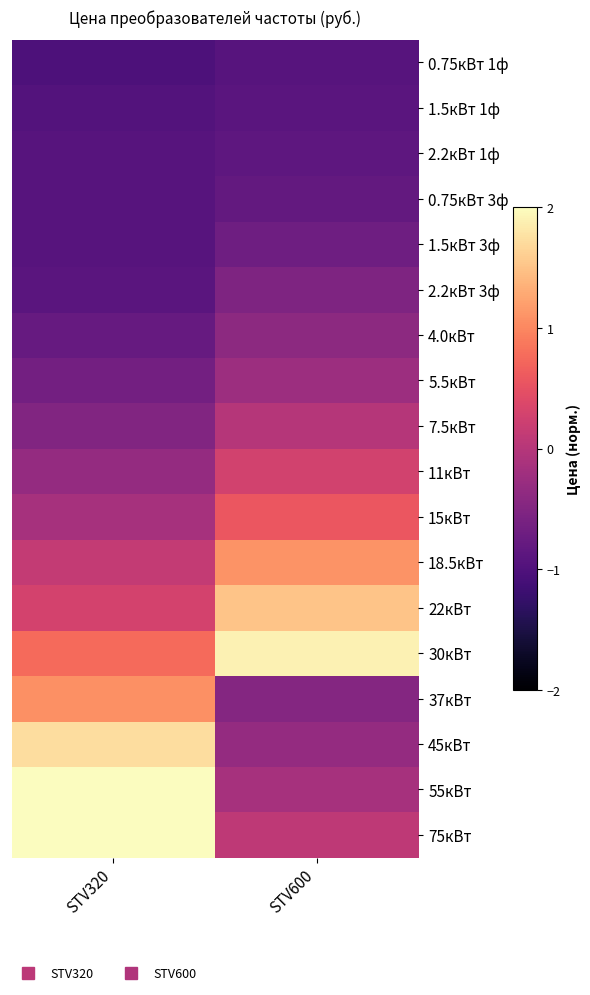

Reading right to left, list all the values displayed in this chart.

0.75кВт 1ф: STV600=-0.9	STV320=-1.0
1.5кВт 1ф: STV600=-0.9	STV320=-1.0
2.2кВт 1ф: STV600=-0.9	STV320=-0.9
0.75кВт 3ф: STV600=-0.8	STV320=-0.9
1.5кВт 3ф: STV600=-0.7	STV320=-0.9
2.2кВт 3ф: STV600=-0.5	STV320=-0.9
4.0кВт: STV600=-0.4	STV320=-0.8
5.5кВт: STV600=-0.2	STV320=-0.7
7.5кВт: STV600=-0.0	STV320=-0.5
11кВт: STV600=0.3	STV320=-0.3
15кВт: STV600=0.6	STV320=-0.1
18.5кВт: STV600=1.1	STV320=0.1
22кВт: STV600=1.5	STV320=0.3
30кВт: STV600=1.9	STV320=0.8
37кВт: STV600=-0.5	STV320=1.1
45кВт: STV600=-0.3	STV320=1.7
55кВт: STV600=-0.1	STV320=2.2
75кВт: STV600=0.1	STV320=2.8